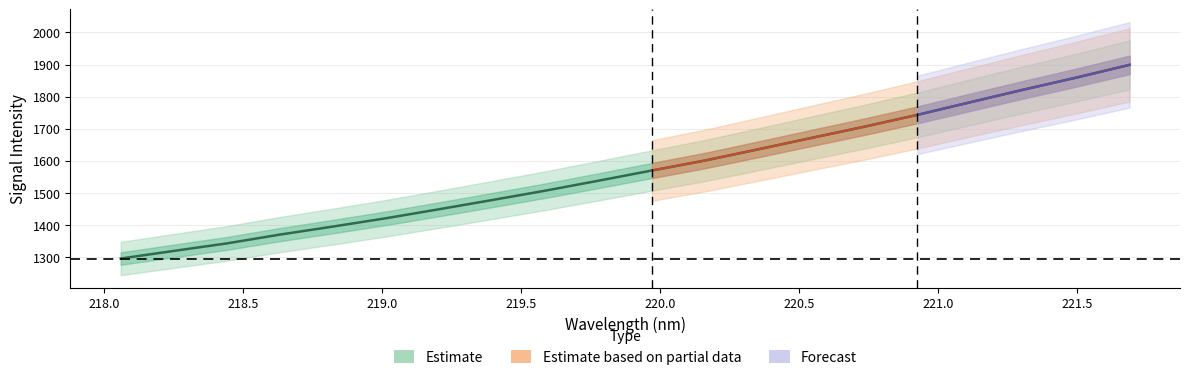

What is the ratio of the value at 218.0596 to the value at 221.4993?

0.7